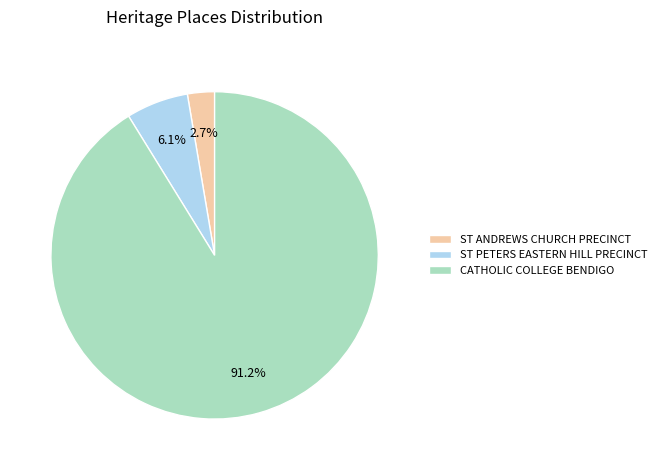

What portion of the pie excludes ST ANDREWS CHURCH PRECINCT?

97.3%